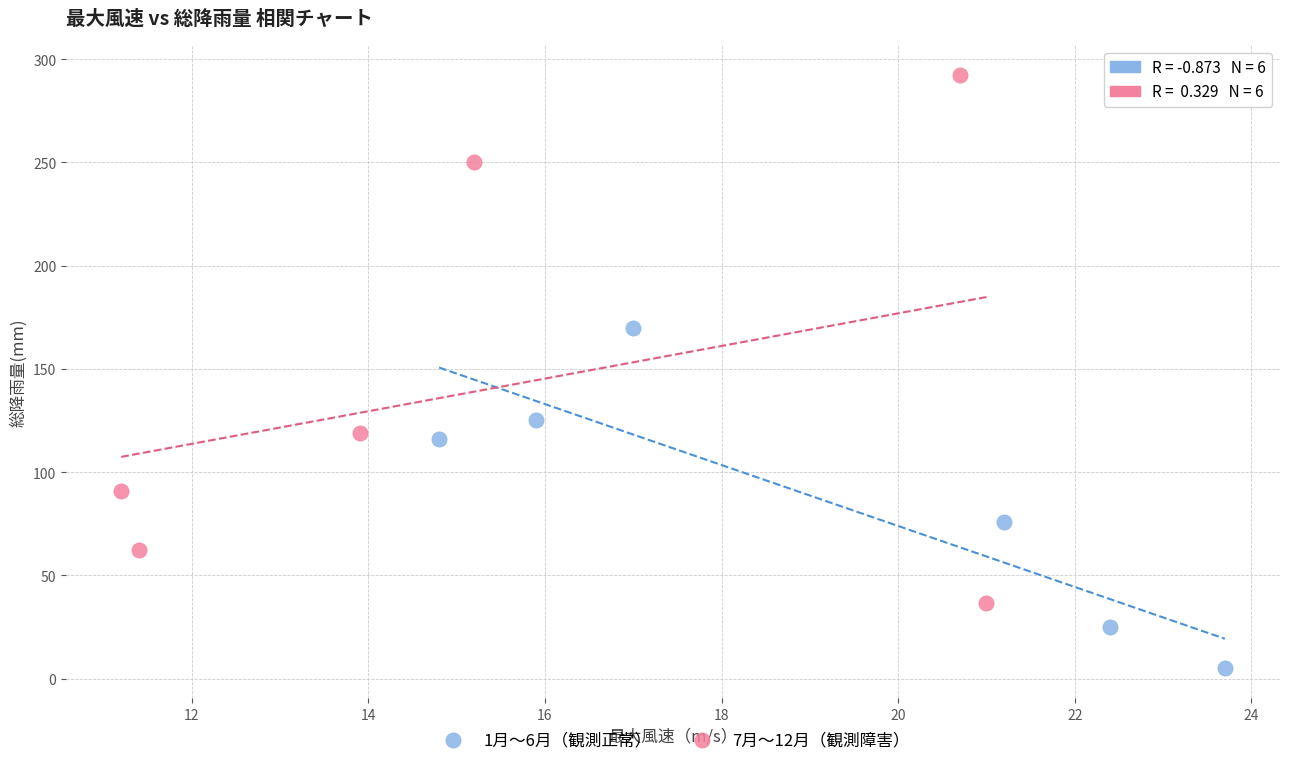

Which series contains the highest Y value?

7月〜12月（観測障害）